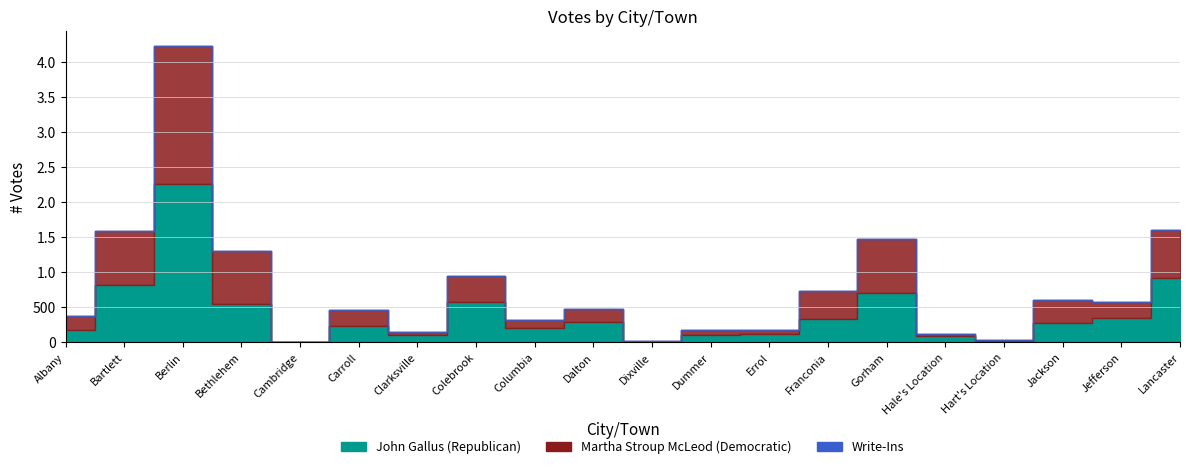

At which label does Martha Stroup McLeod (Democratic) first exceed 222?

Bartlett